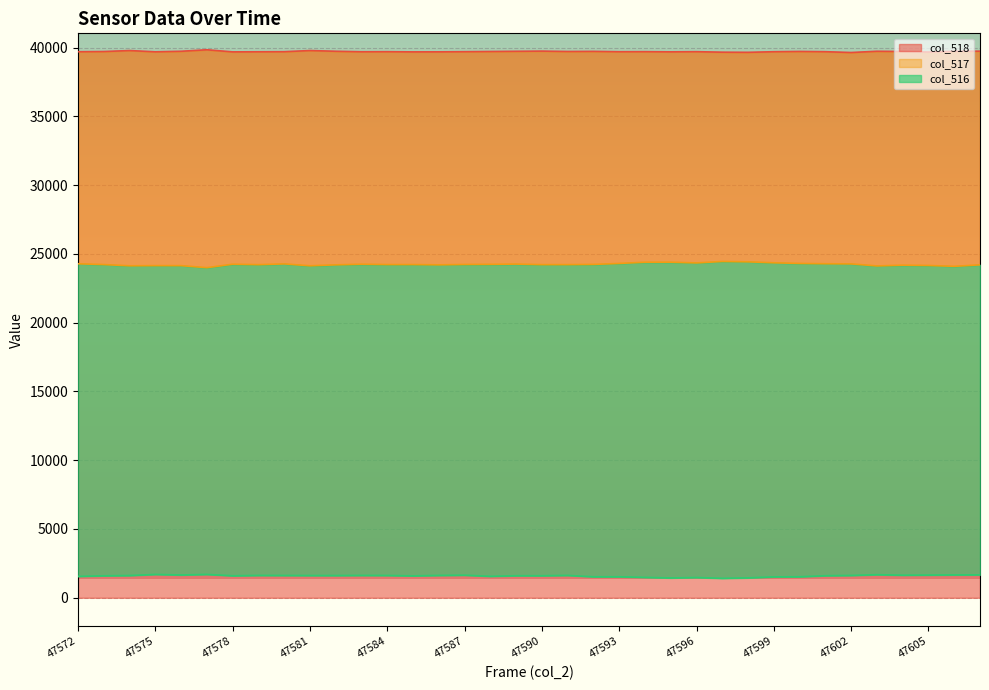

How many lines are shown in the chart?

3